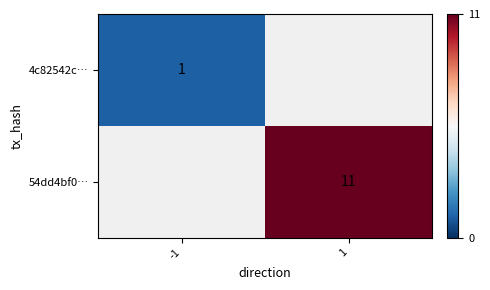

Is it true that 54dd4bf0… equals 3 at 1?

False